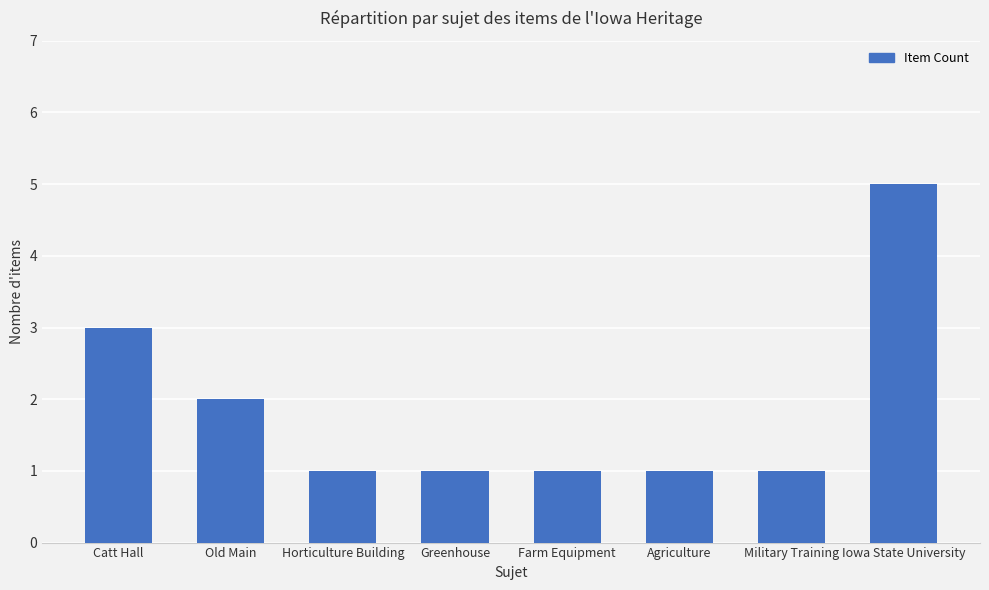

Approximately how many times larger is the value at Horticulture Building compared to Greenhouse?

1.0